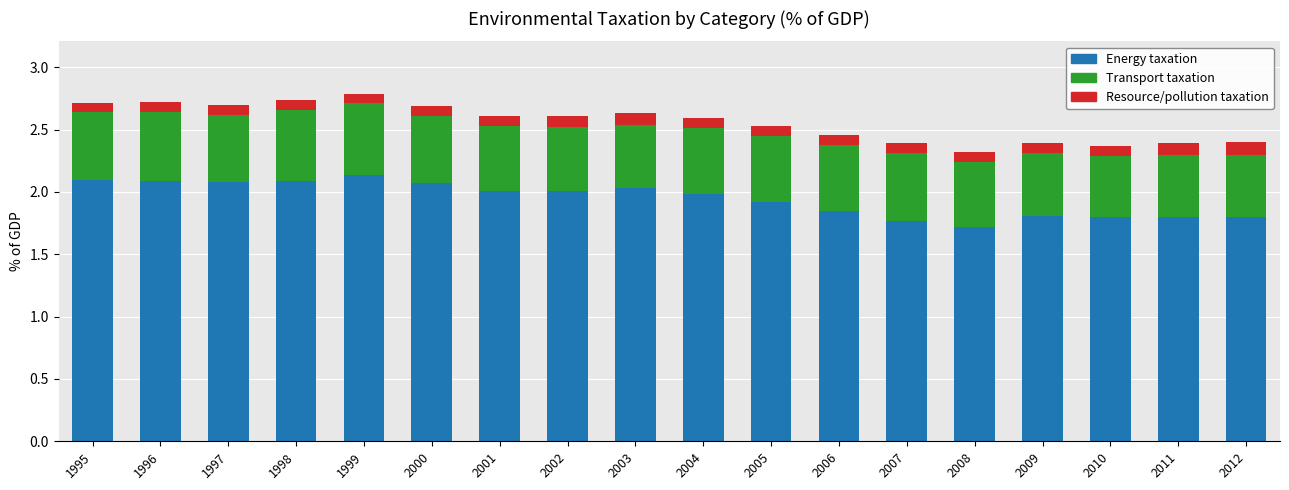

Read the Energy taxation value at 2001.

2.0